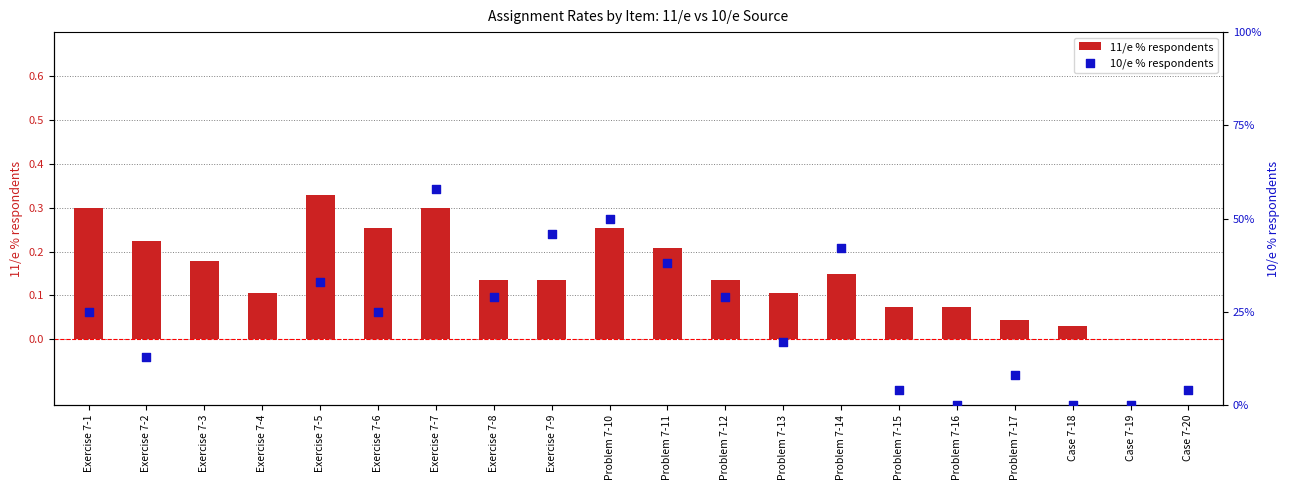

Which series reaches the maximum Y coordinate?

10/e % respondents